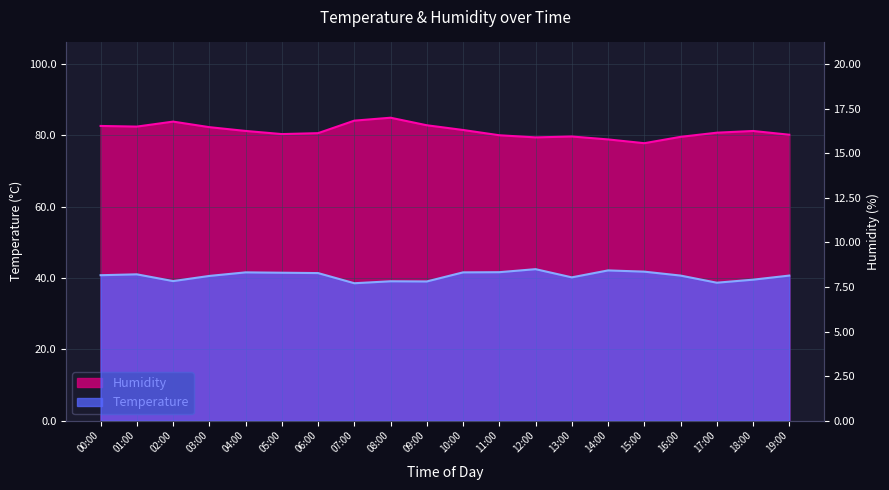

The Humidity series shows 112.9 at 04:00. True or false?

False